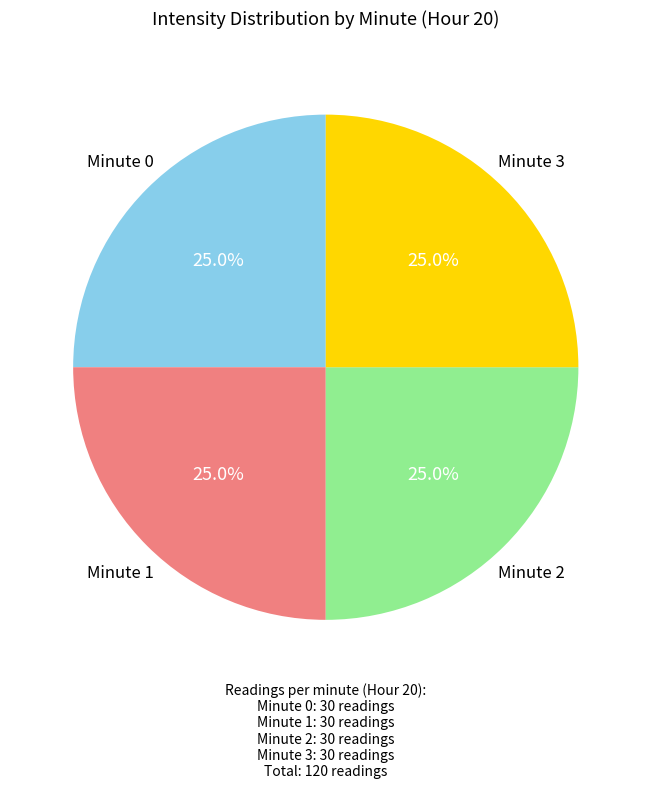

Does any single category account for the majority?

No